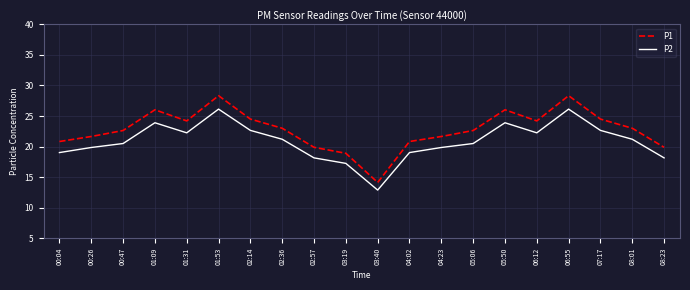

At how many categories does at least one series exceed 15?

19